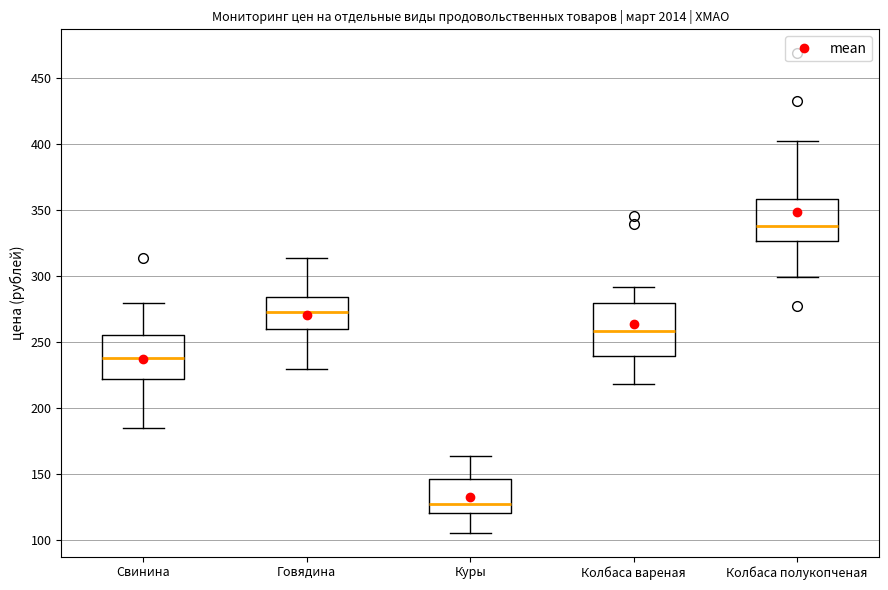

Which box's median line is the highest?

Колбаса полукопченая